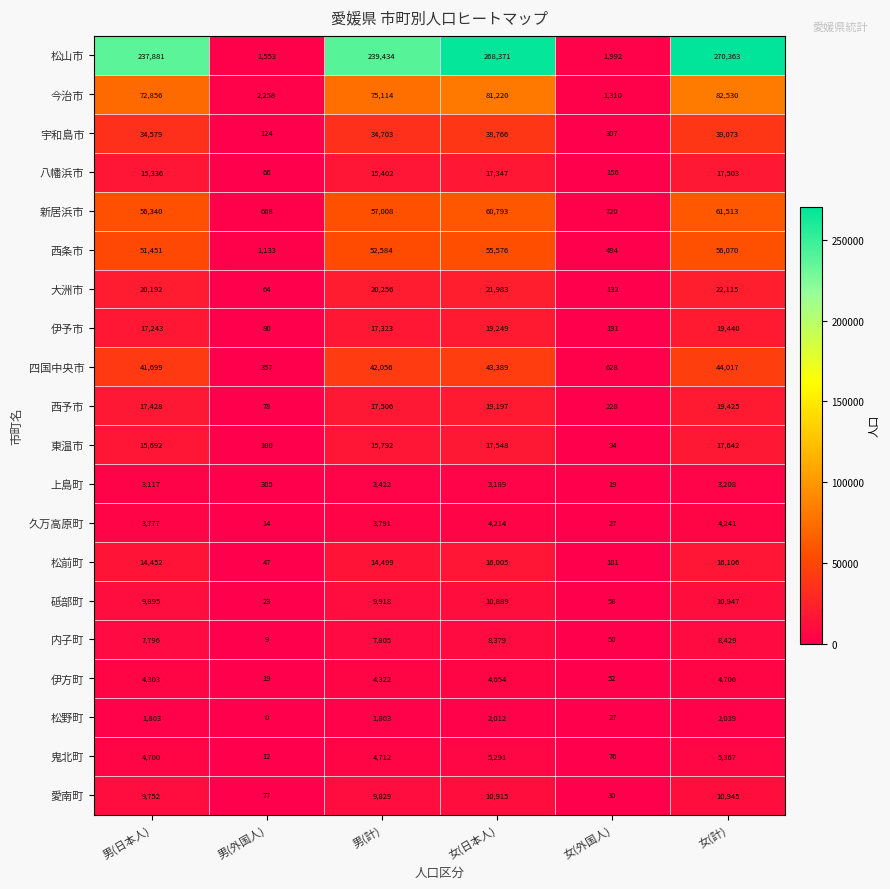

The 宇和島市 series shows 124 at 男(外国人). True or false?

True